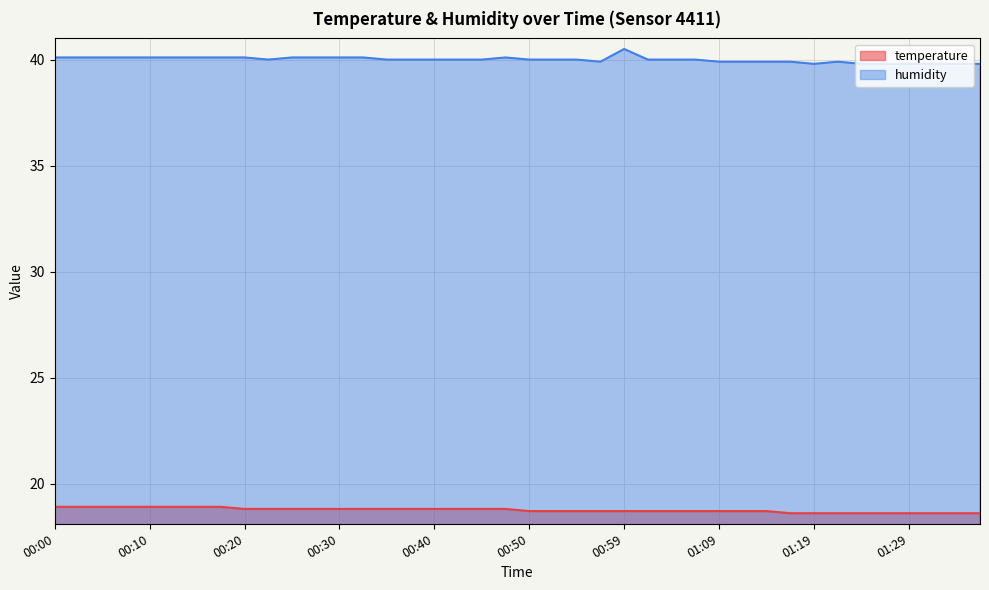

How many lines are shown in the chart?

2